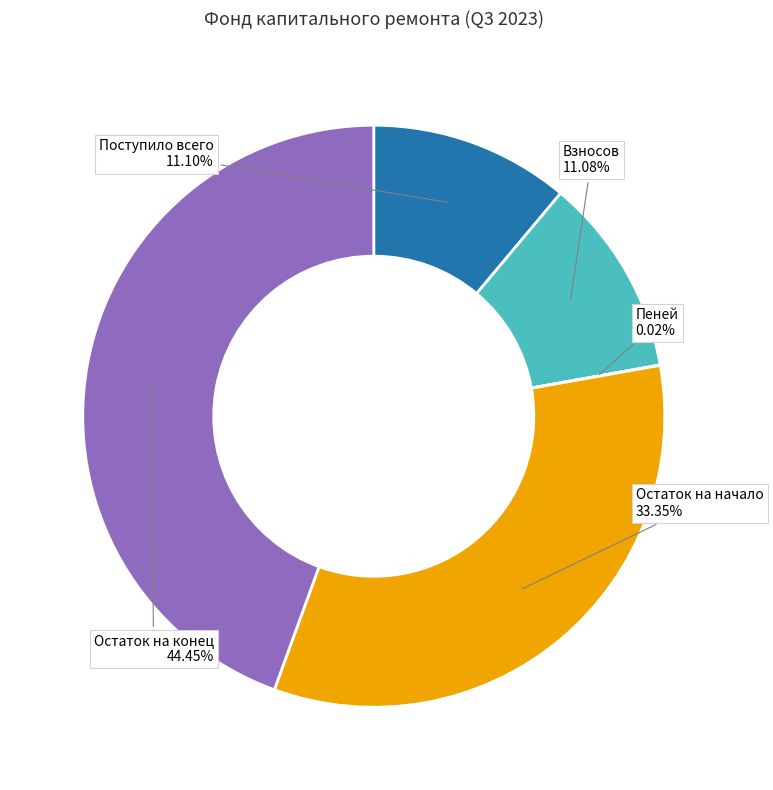

Which has a higher value, Остаток на конец or Остаток на начало?

Остаток на конец